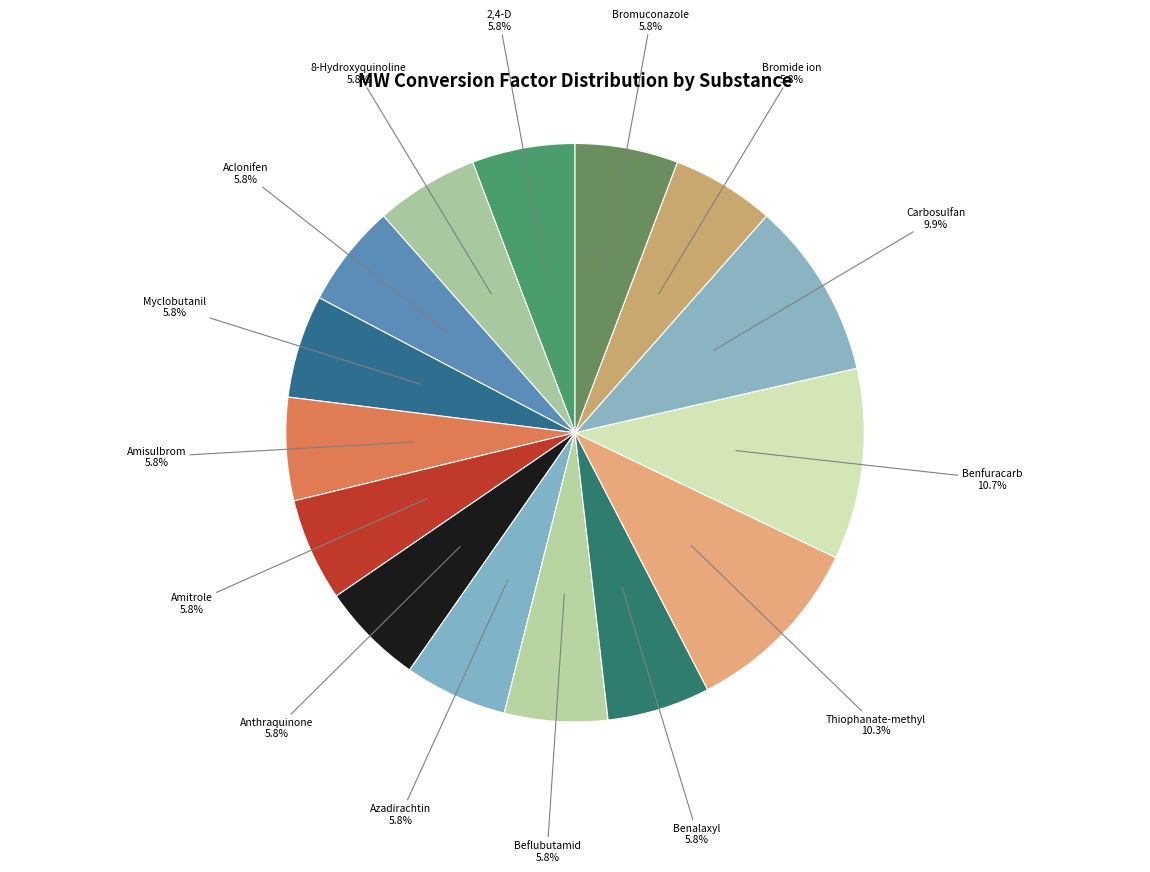

How many slices are in this pie chart?

15